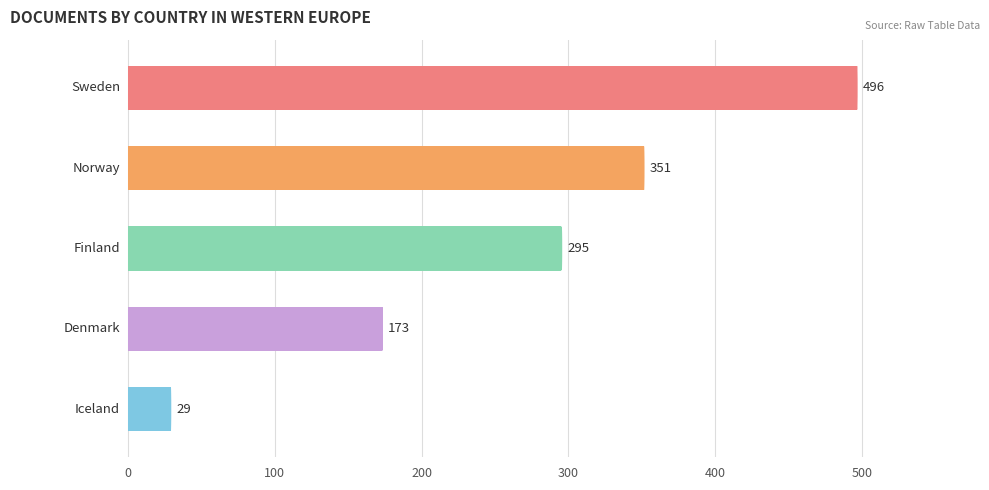

How many values are between 173 and 351?

3